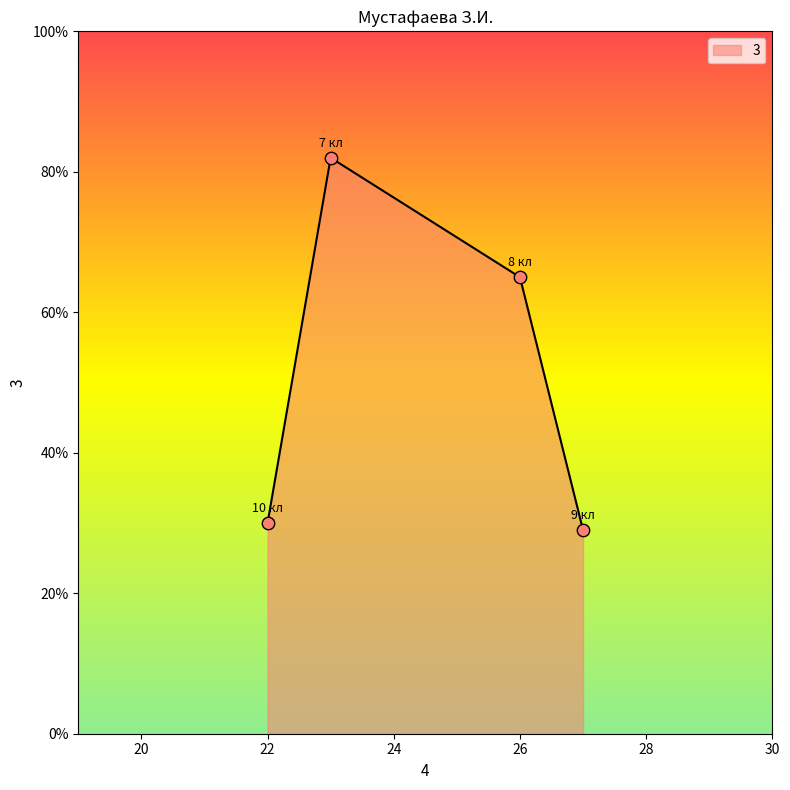

How many interior local peaks (higher than both neighbors) does the data have?

1